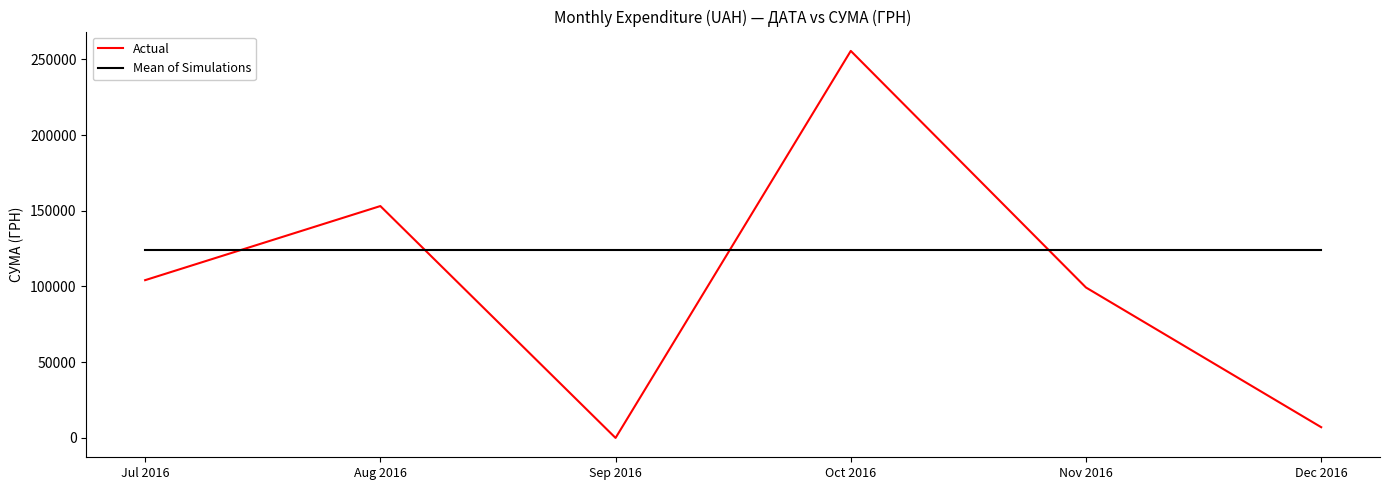

Which series has the largest total across all categories?

Mean of Simulations